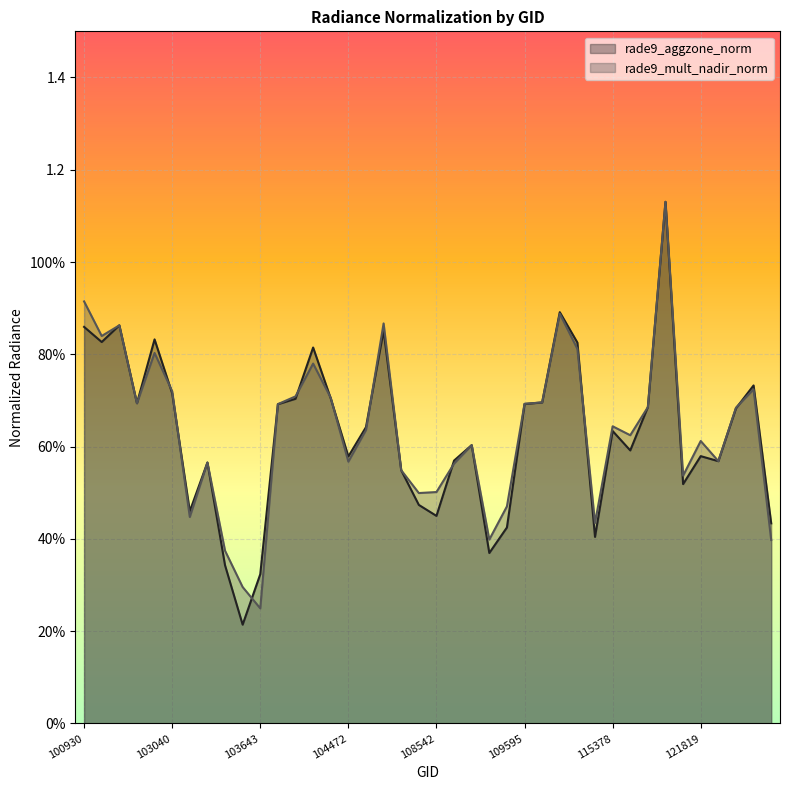

True or false: rade9_mult_nadir_norm has a value of 0.8 at 102551.

True